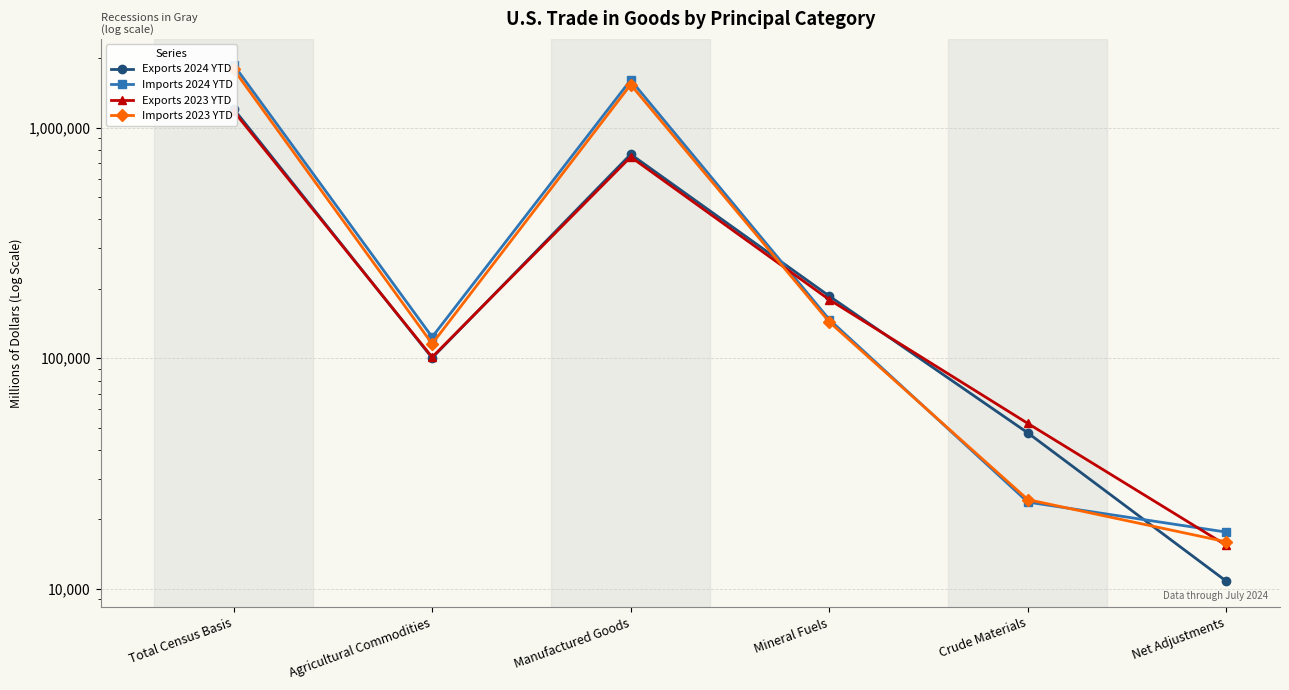

Between Net Adjustments and Mineral Fuels, which is larger?

Mineral Fuels